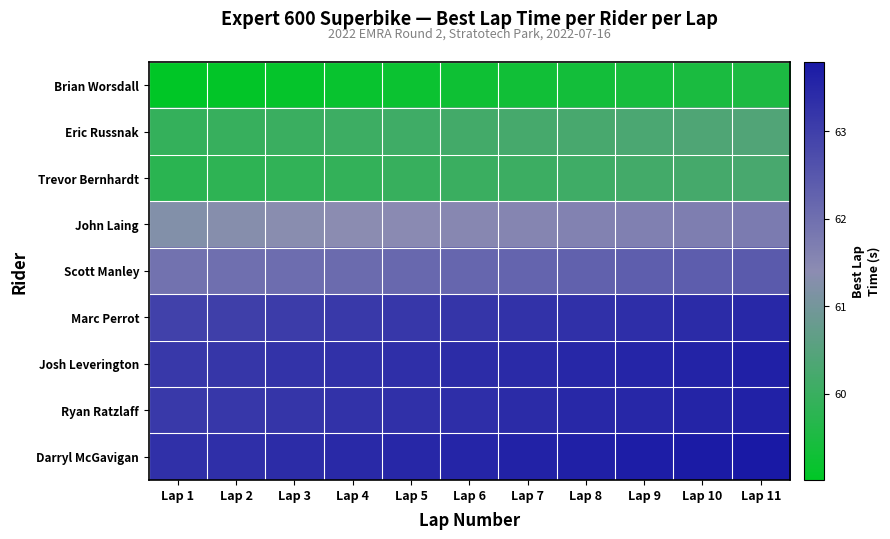

Which series has the largest total across all categories?

Darryl McGavigan